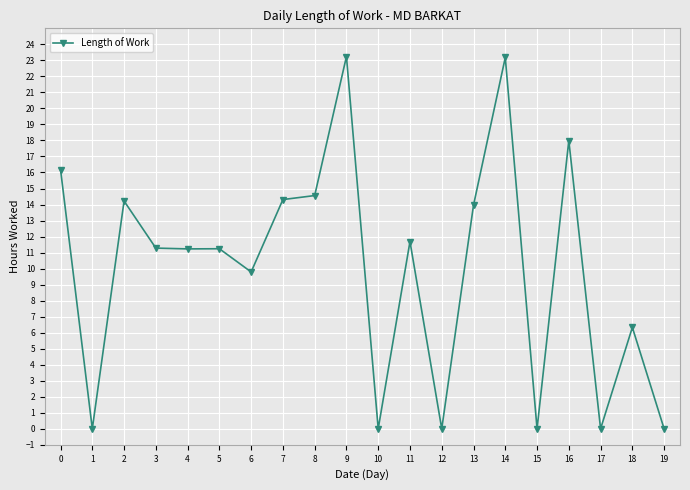

Read the value at 0.

16.2